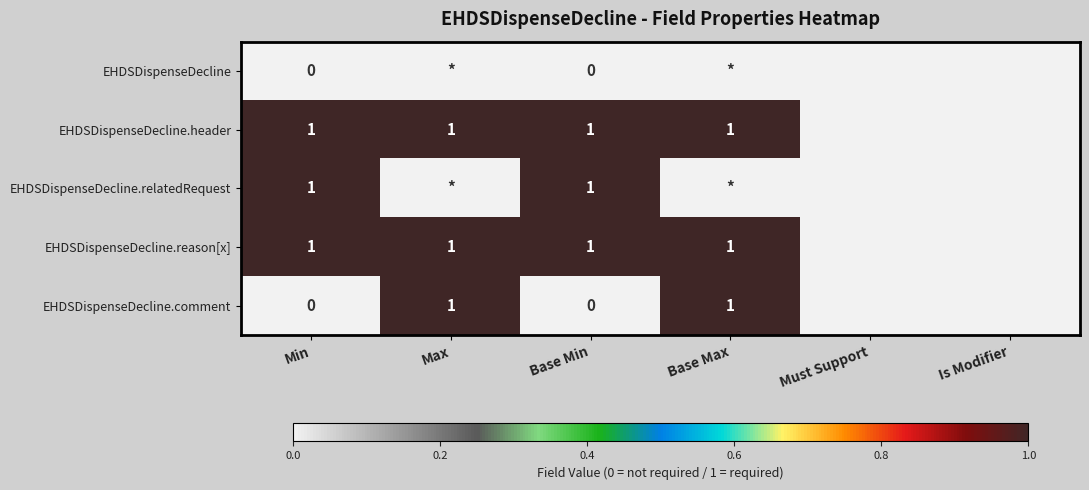

Is it true that EHDSDispenseDecline.relatedRequest equals 1 at Base Min?

True